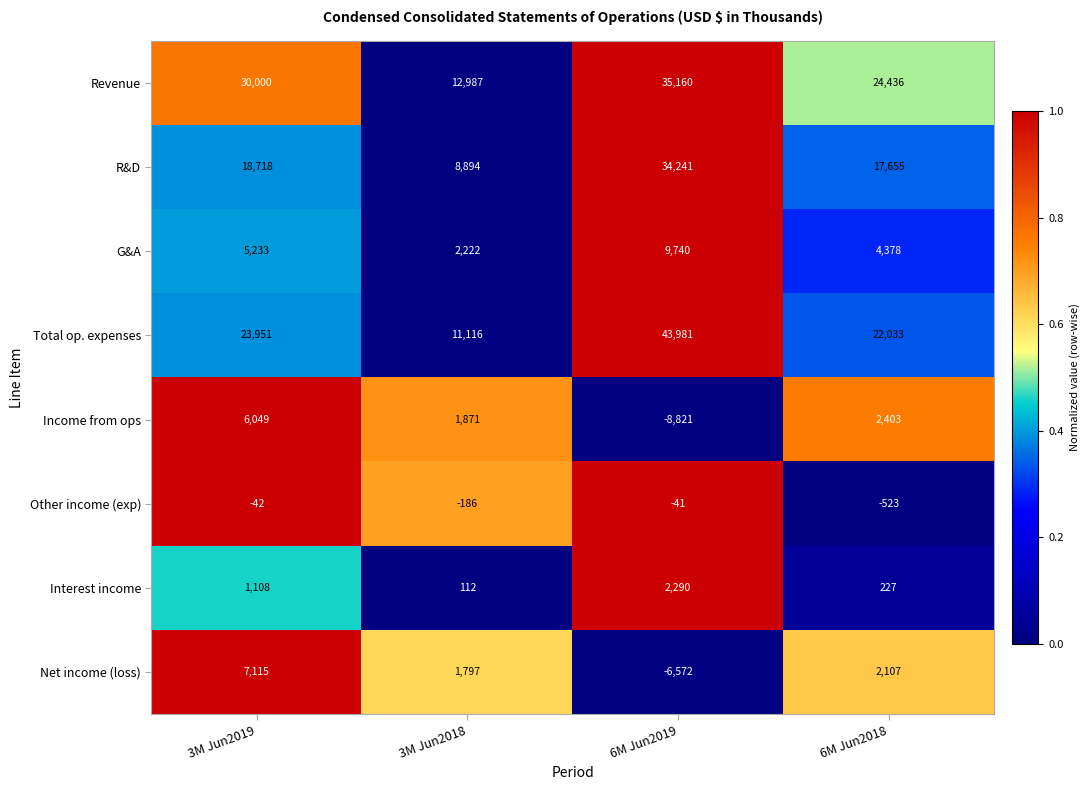

The value of R&D at 6M Jun2019 is 14323. True or false?

False